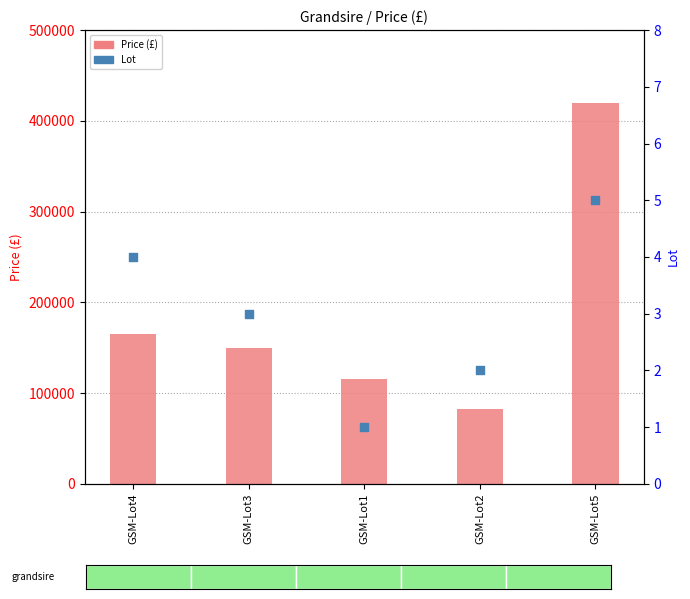

What are all the series names shown in the legend?

Price (£), Lot